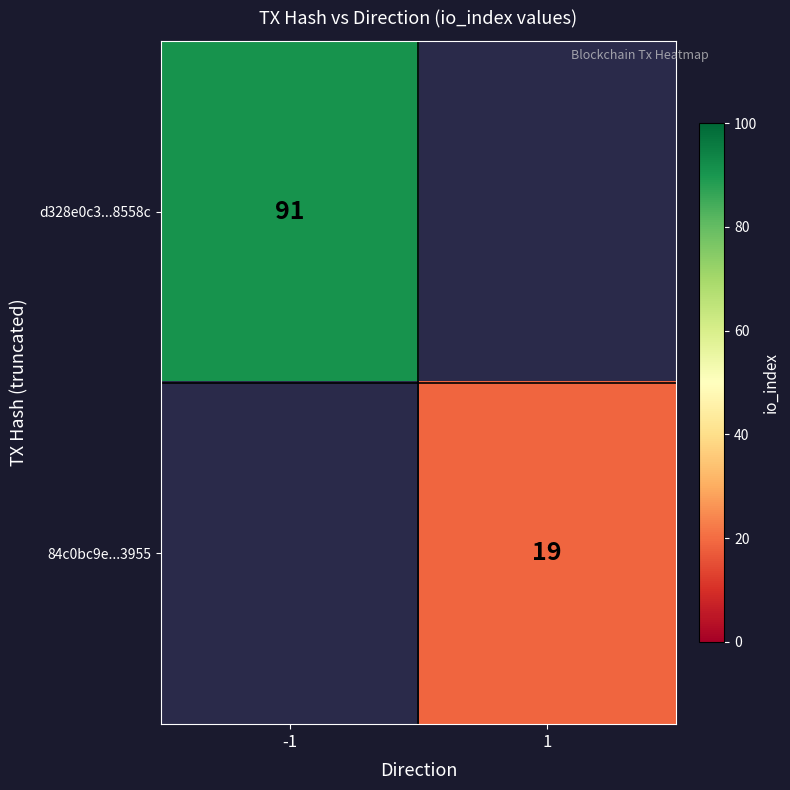

The value of 84c0bc9e...3955 at 1 is 19. True or false?

True